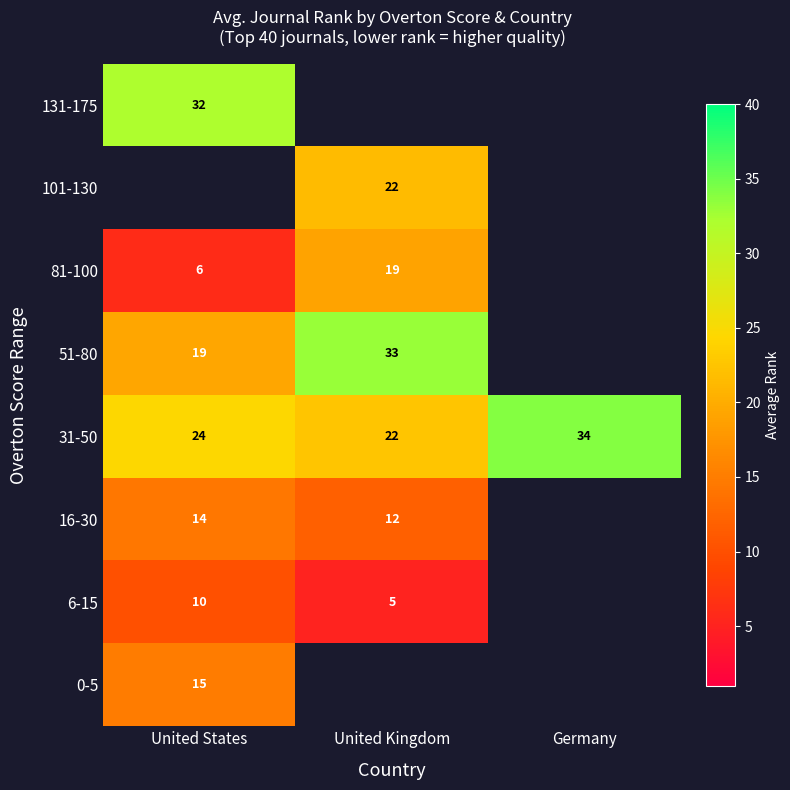

Is the value of 0-5 at United States greater than the value of 6-15 at United Kingdom?

Yes